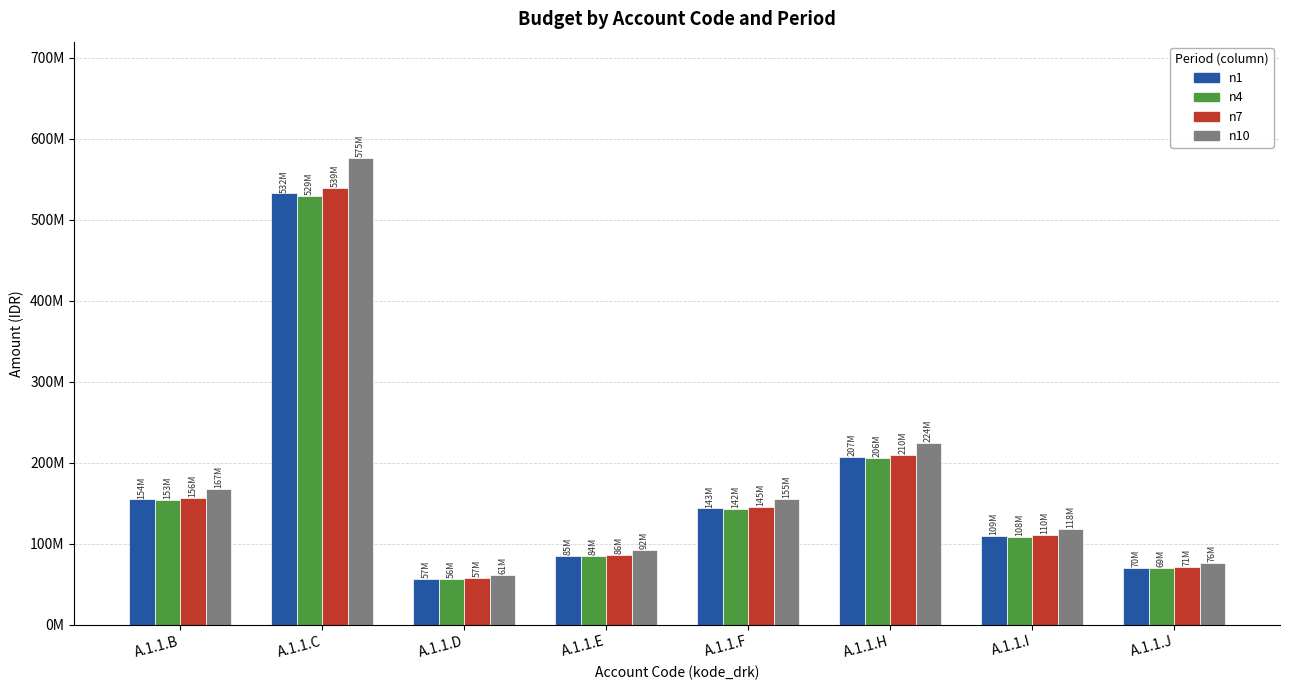

At which category is the sum across all series the highest?

A.1.1.C